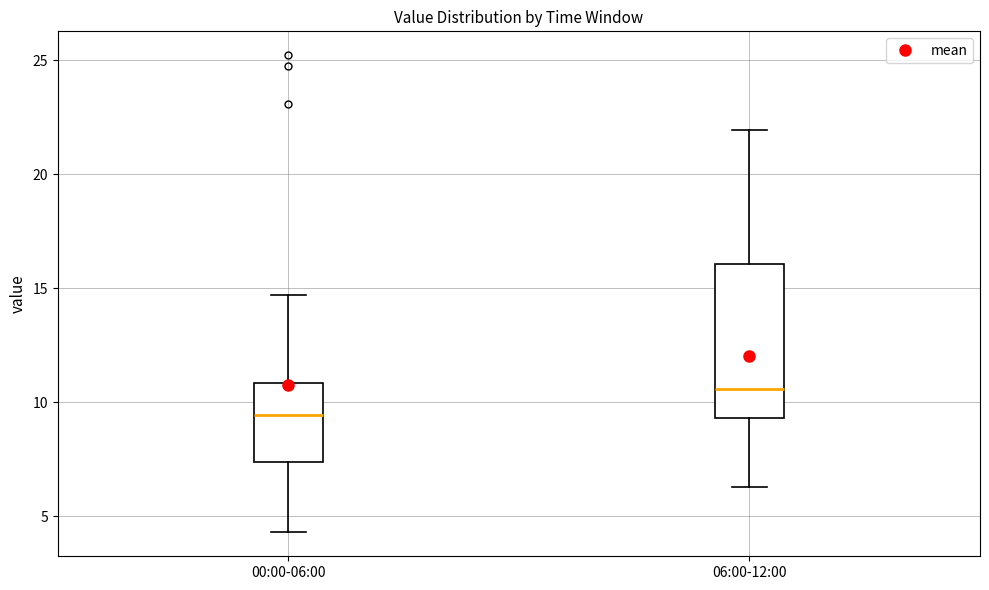

Reading left to right, transcribe this box plot: for each box, give where its median line is, the range the box spans, and where its two whiskers end, as read against the y-axis. The values are not printed on the chart, so give them approximately, as read against the axis.

00:00-06:00: median 9.5, box 7.5 to 11.0, whiskers 4.5 to 14.5
06:00-12:00: median 10.5, box 9.5 to 16.0, whiskers 6.5 to 22.0